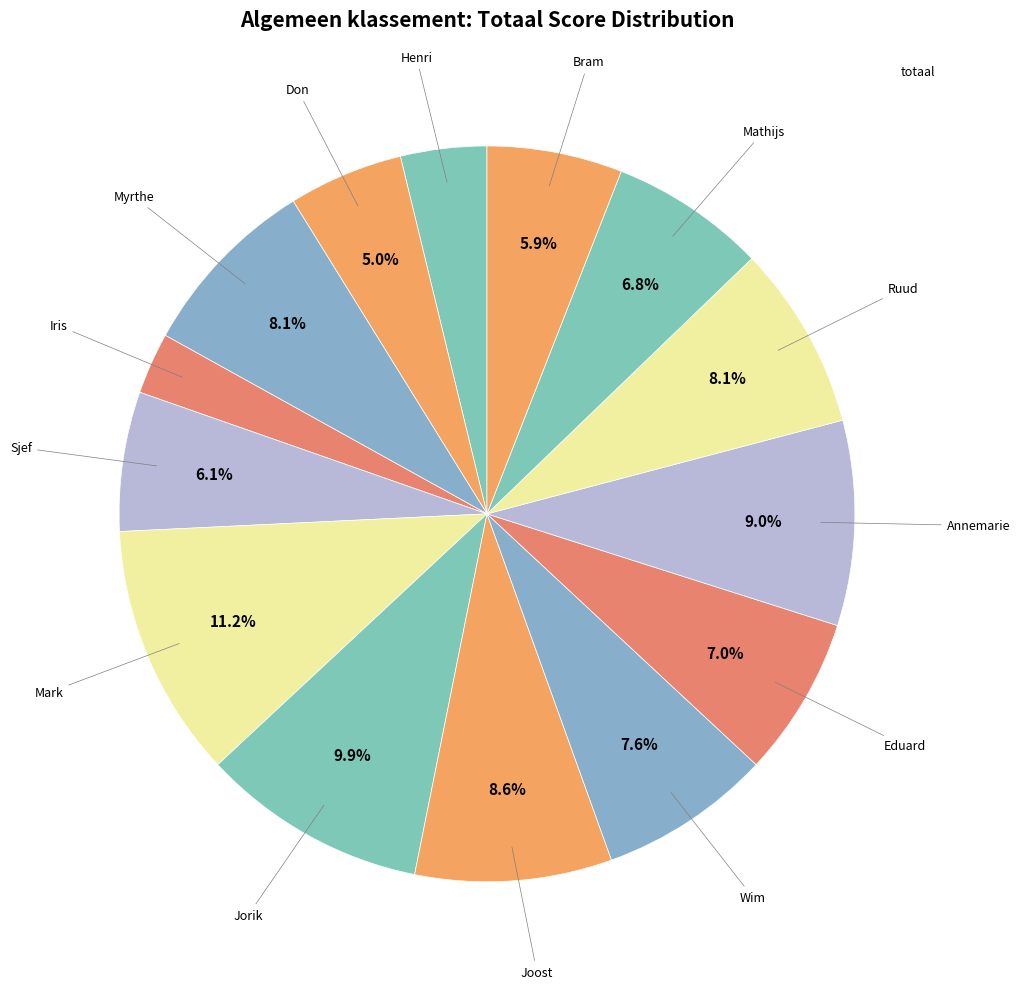

Does any single category account for the majority?

No